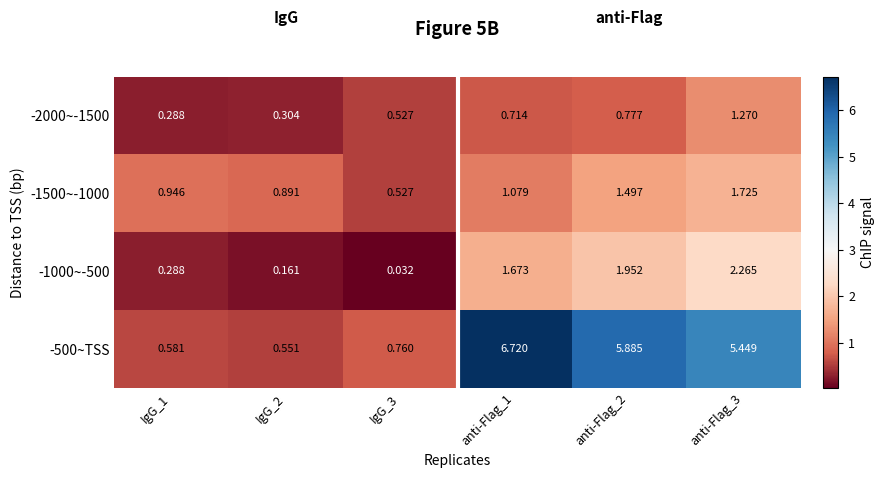

Count the number of data series in this chart.

4